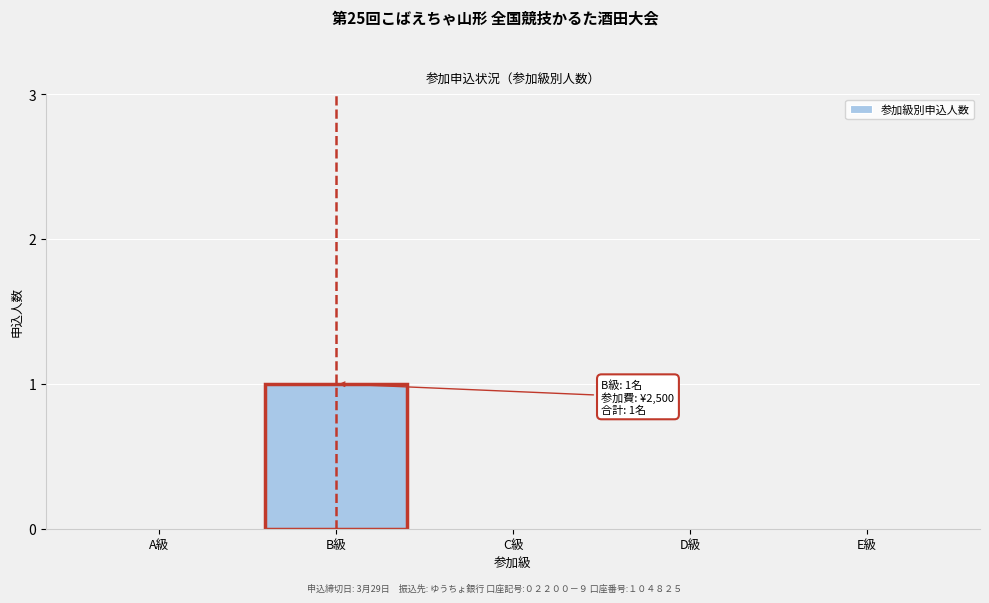

Reading left to right, what are all the values shown in this chart?

A級=0	B級=1	C級=0	D級=0	E級=0